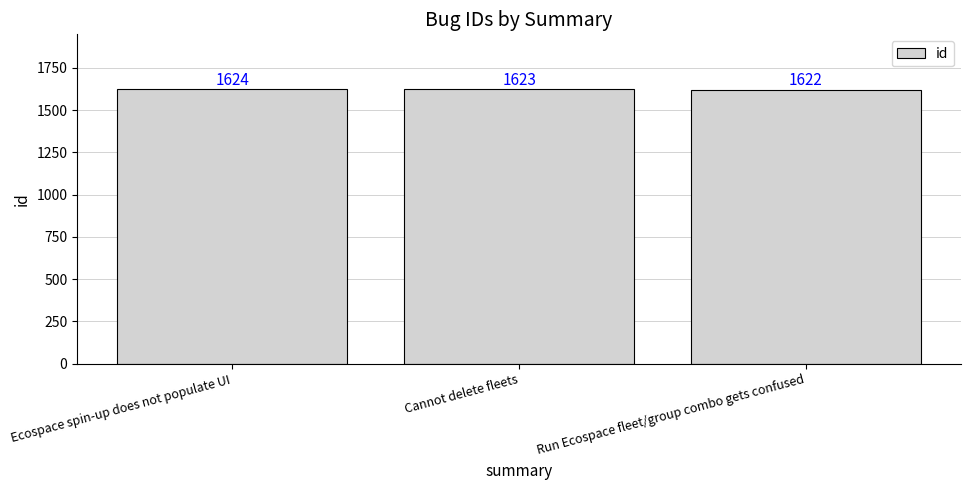

What is the change in value from Cannot delete fleets to Run Ecospace fleet/group combo gets confused?

-1